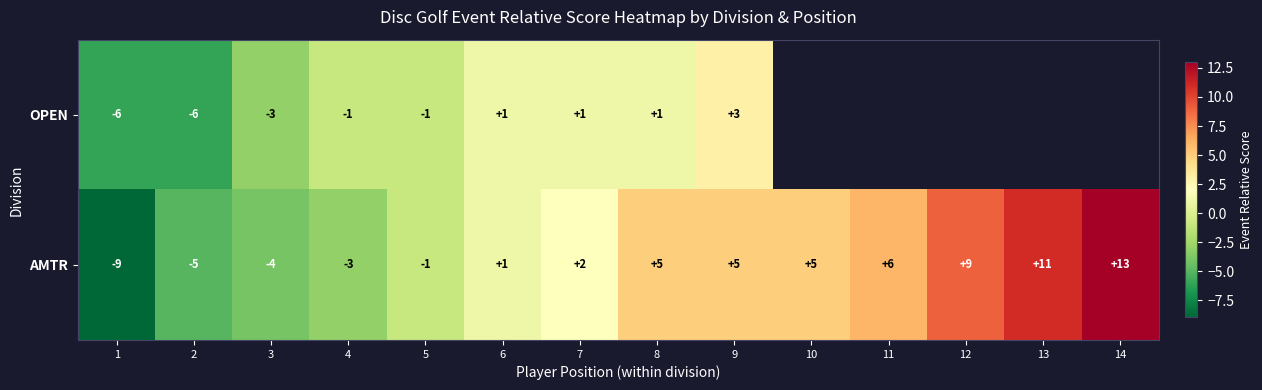

At which category is the sum across all series the highest?

9